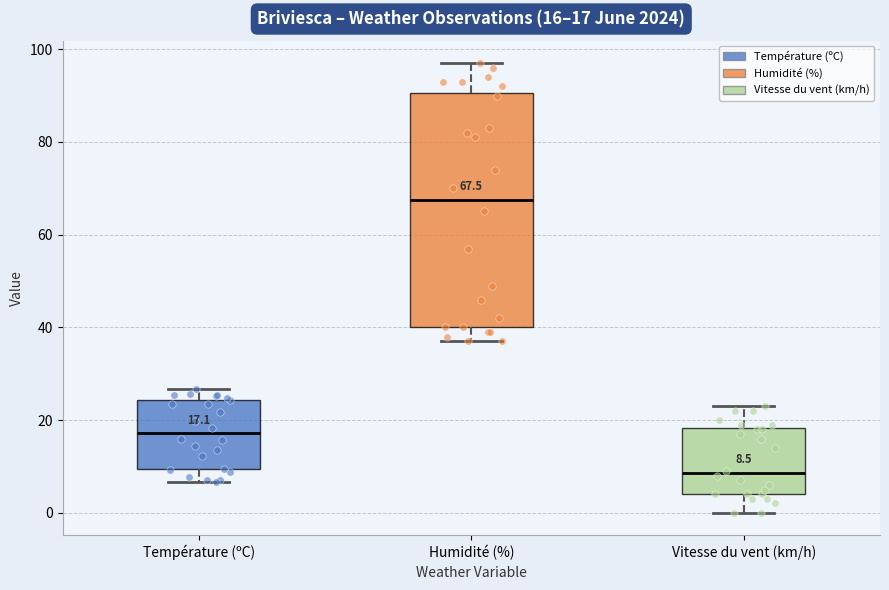

Which box is the tallest, from its lower edge to its upper edge?

Humidité (%)